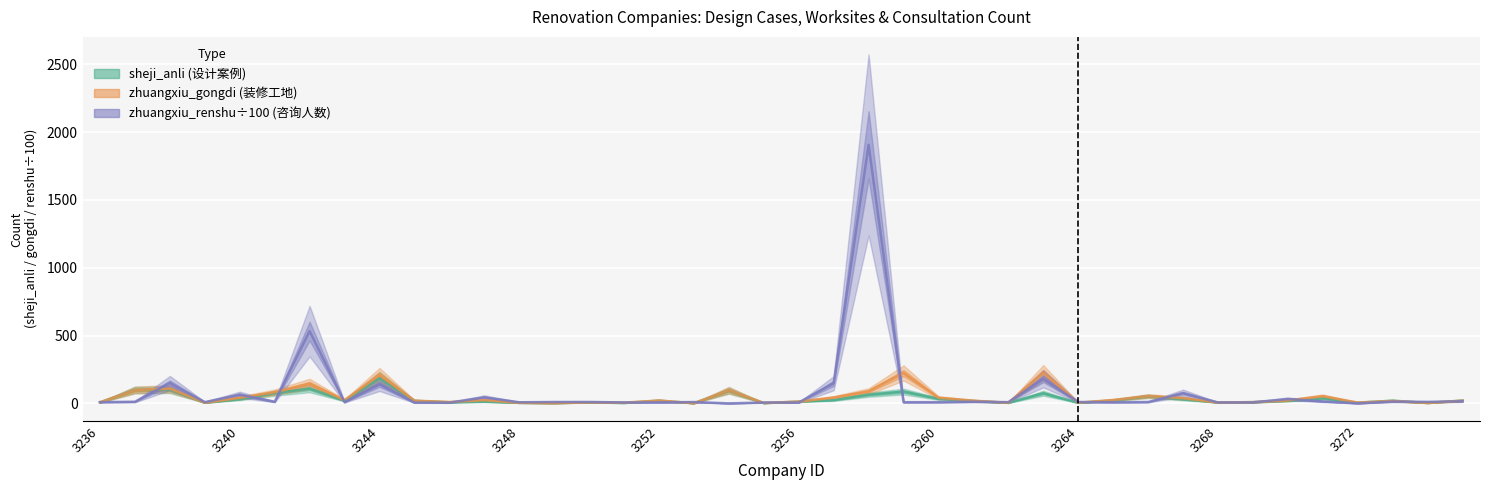

What is the difference between the maximum and second lowest values in the zhuangxiu_gongdi series?

224.0